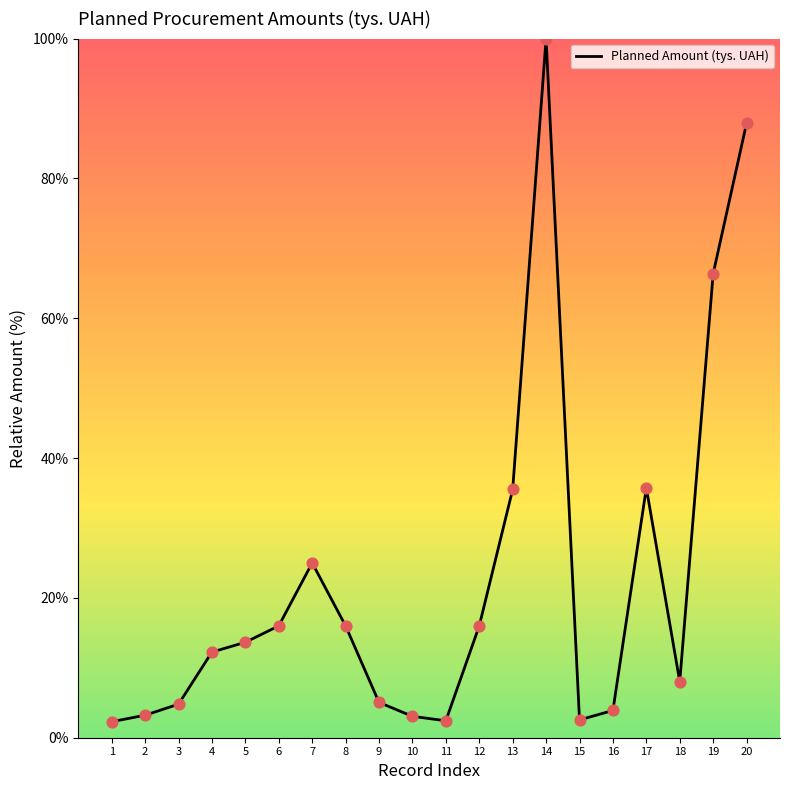

Which has a higher value, 8 or 13?

13